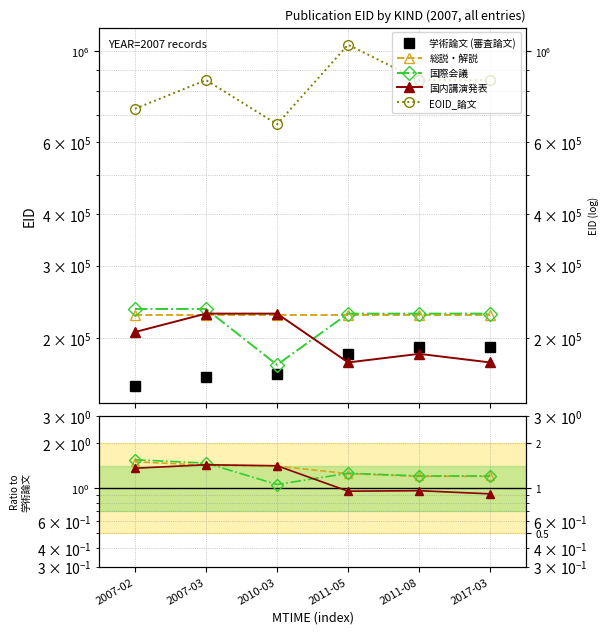

In 国際会議, how many points are higher than both neighbors (excluding endpoints)?

1